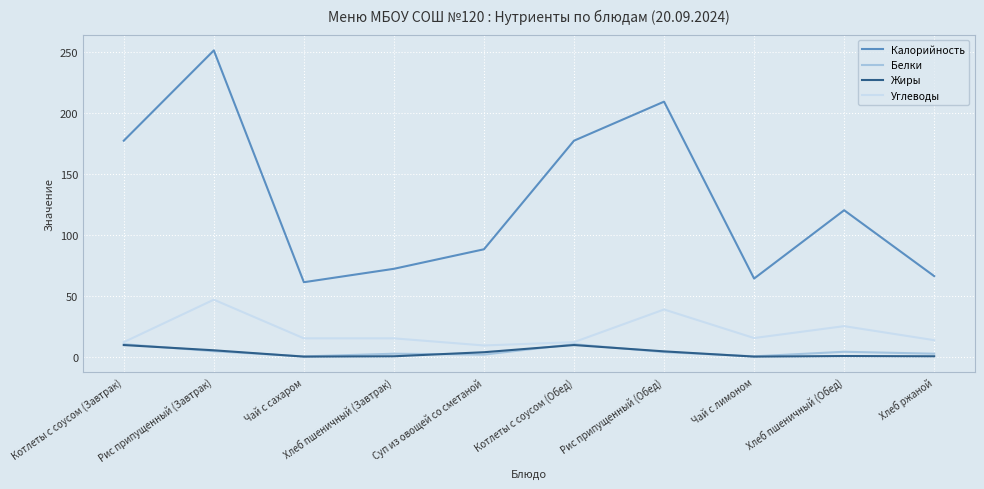

Does the chart display data point markers on the line(s)?

No